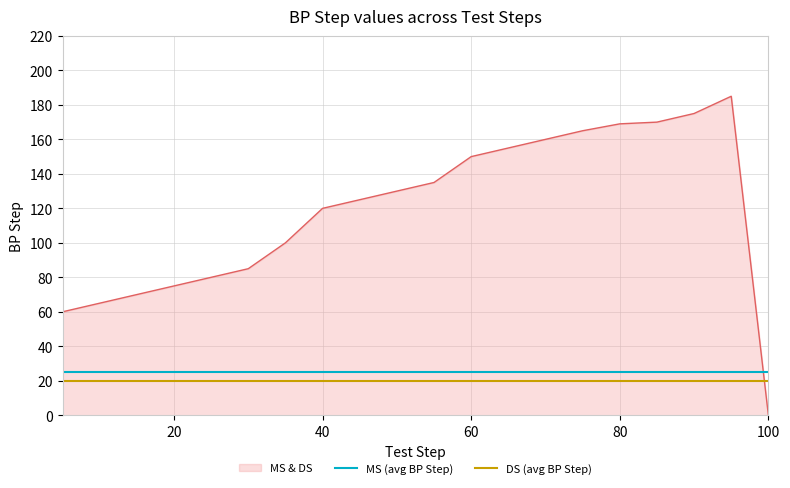

What is the value of the DS (avg BP Step) point at the 1st from the left?

20